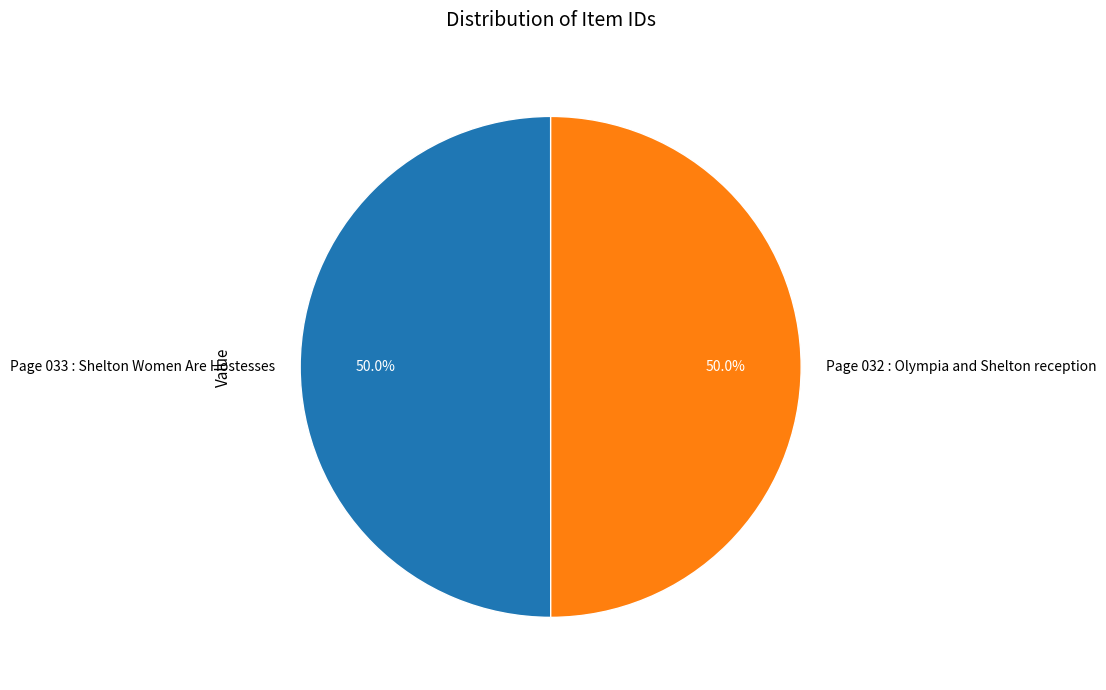

What percentage do Page 033 : Shelton Women Are Hostesses and Page 032 : Olympia and Shelton reception together represent?

100.0%